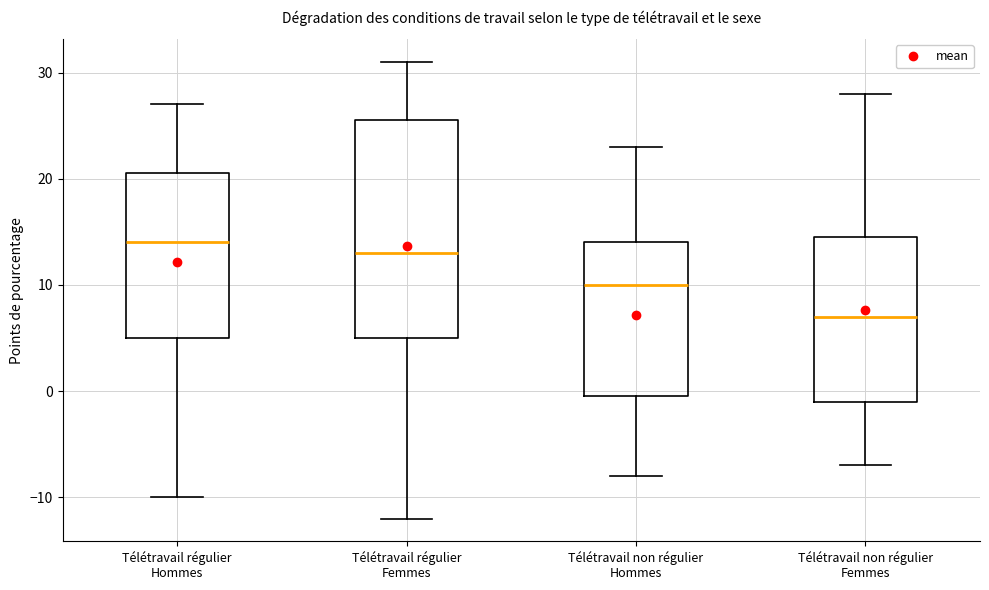

Where does the lower whisker of the box for Télétravail non régulier Femmes end on the y-axis? The values are not printed on the chart, so give them approximately, as read against the axis.

-7